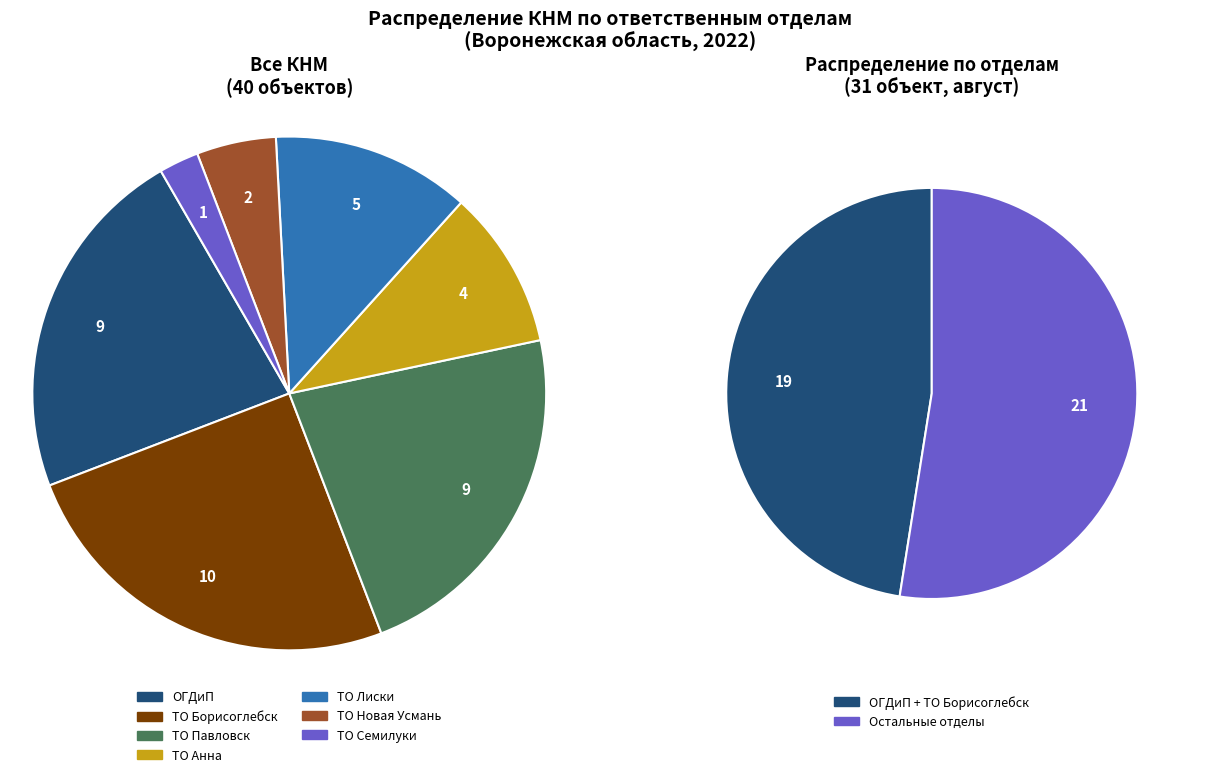

To the nearest percent, what is the average slice percentage?

14%